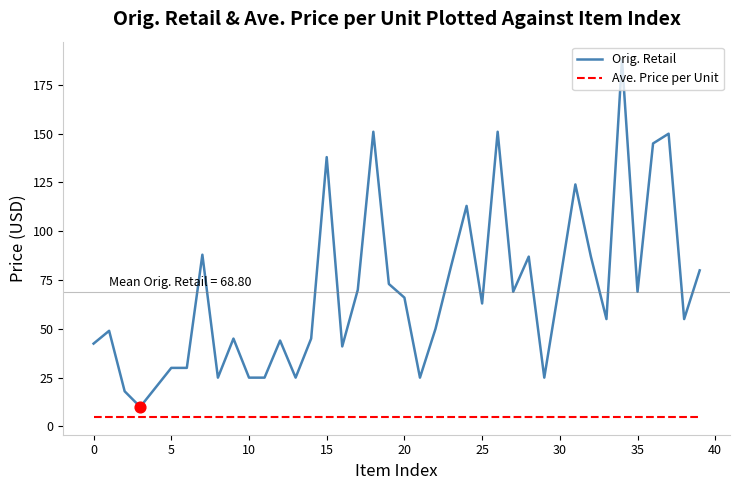

At how many categories does at least one series exceed 54?

22